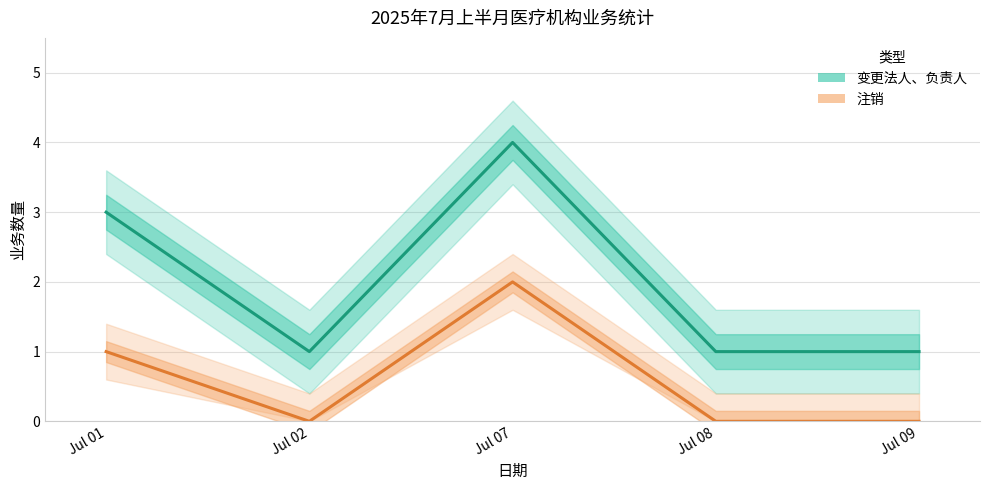

Rank the series by their average value, from highest to lowest.

变更法人、负责人, 注销